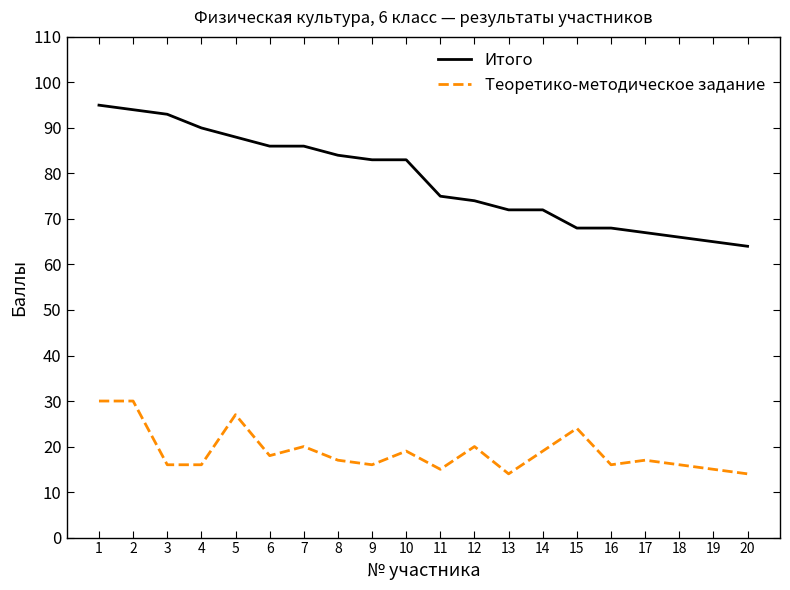

Rank the series by their average value, from lowest to highest.

Теоретико-методическое задание, Итого